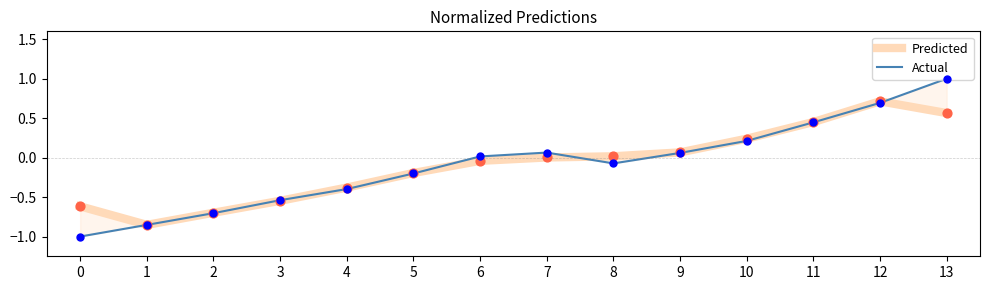

What are all the series names shown in the legend?

Predicted, Actual